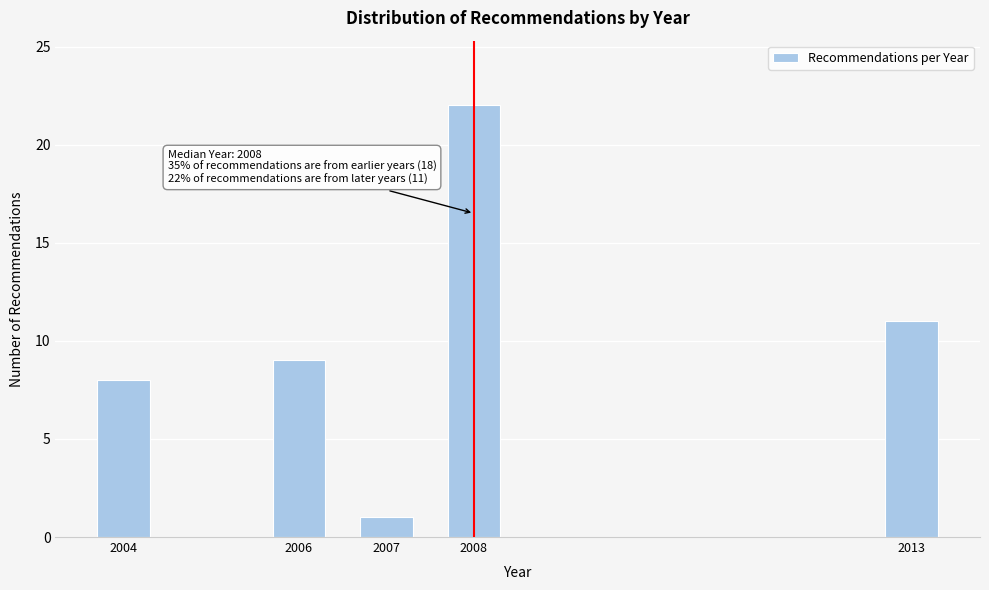

Reading left to right, extract all data points from this chart.

2004=8	2006=9	2007=1	2008=22	2013=11